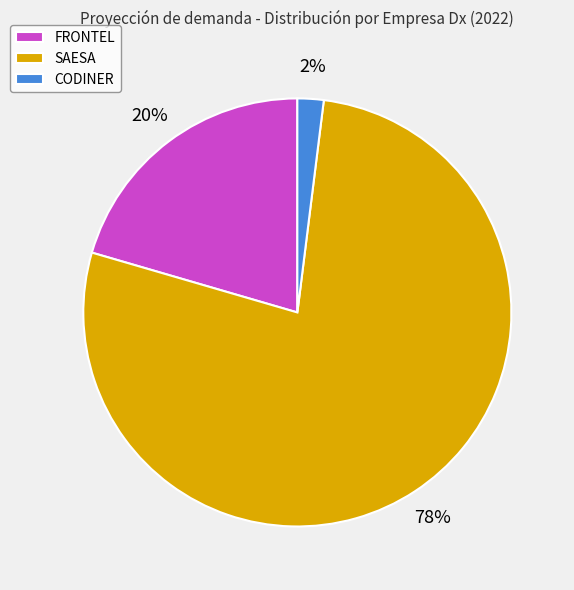

To the nearest percent, what is the combined percentage of CODINER and FRONTEL?

22%